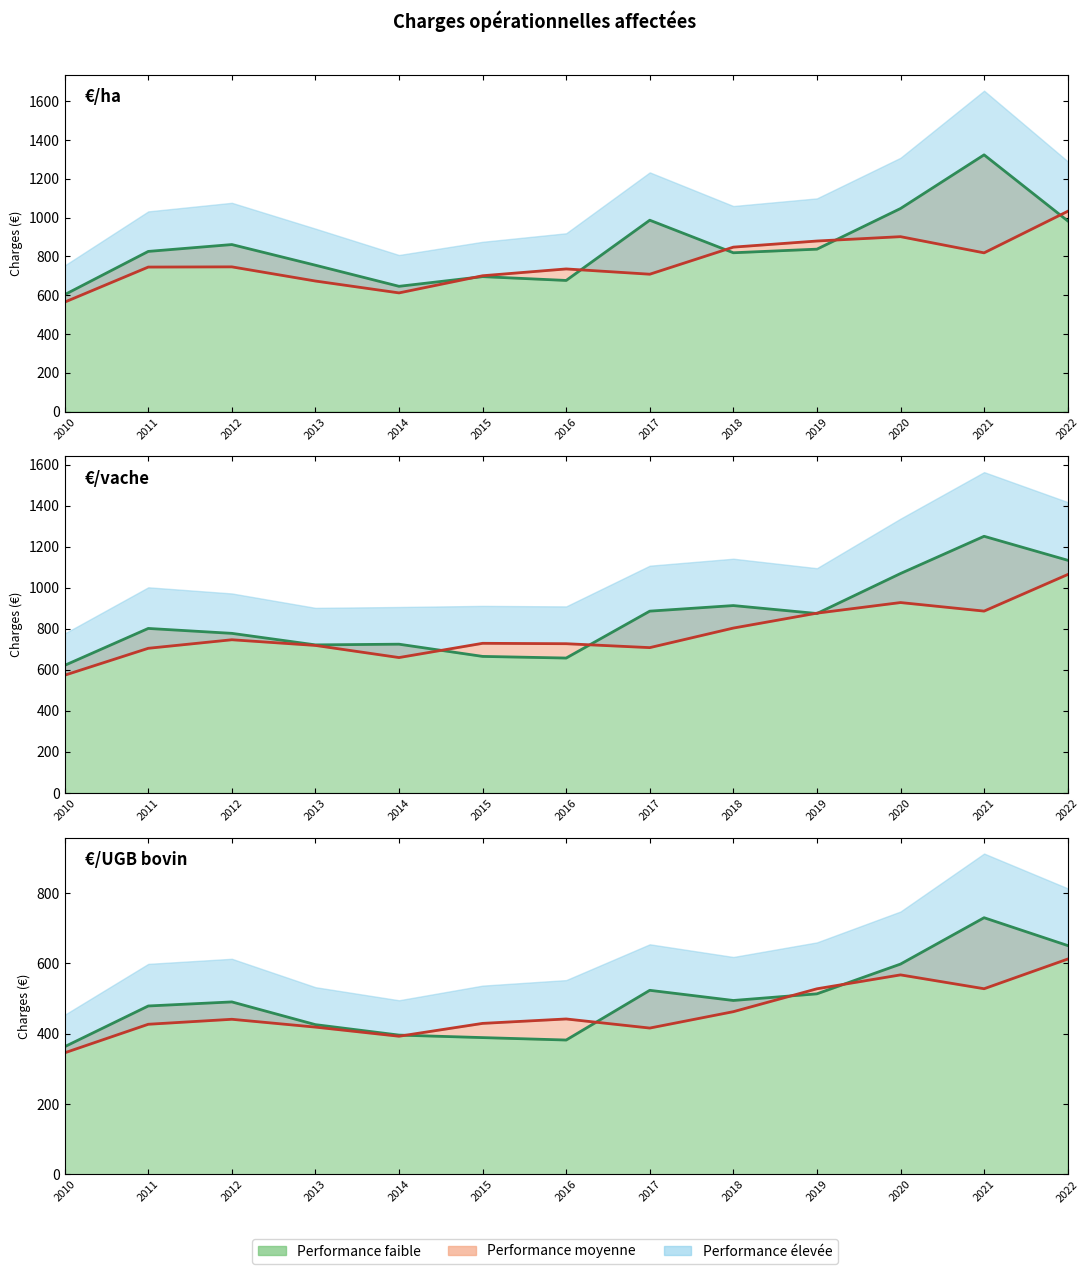

What is the sum of the Performance faible (€/vache) values at 2010 and 2016?

1279.3